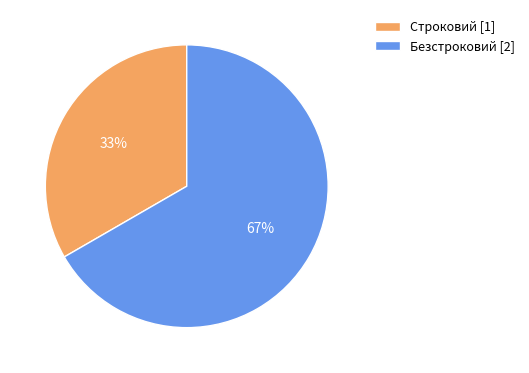

To the nearest percent, what is the average slice percentage?

50%